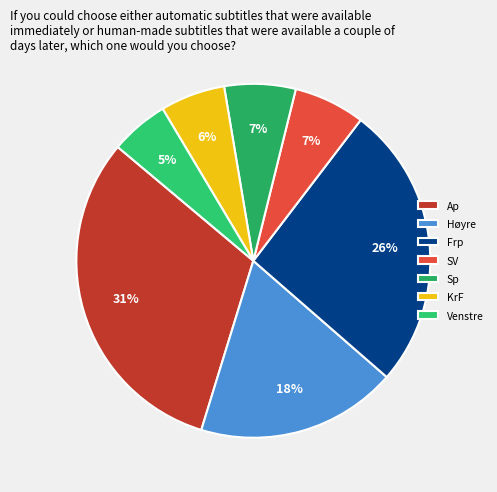

Count the number of slices in the pie.

7